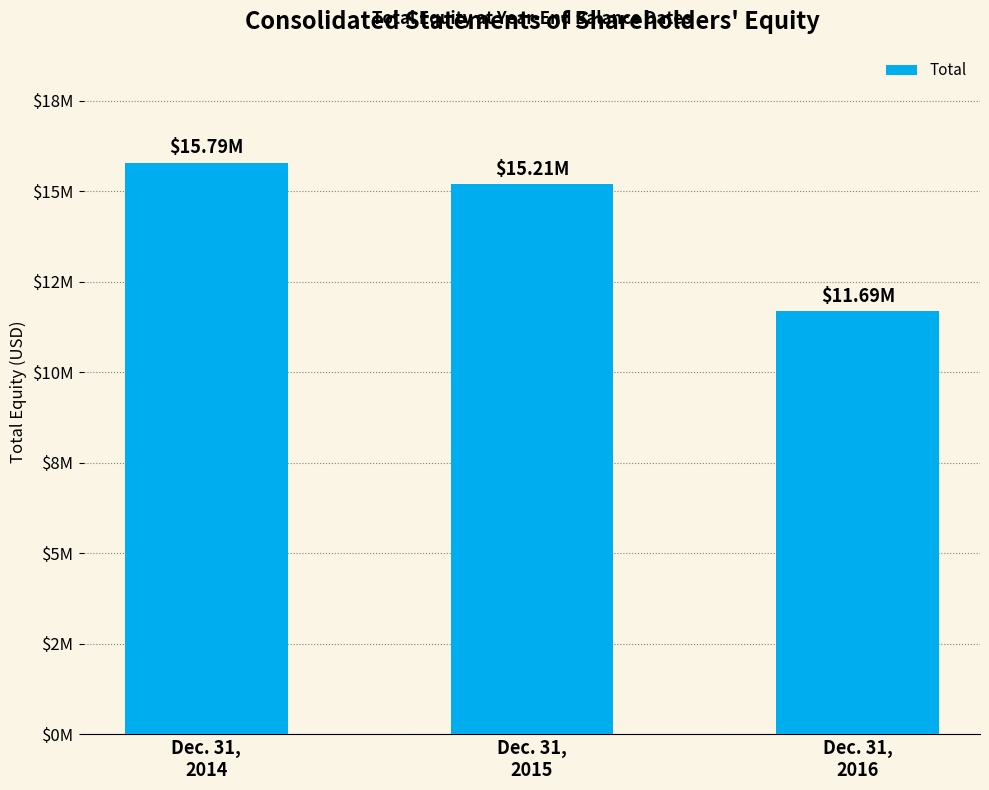

Does the chart contain any negative values?

No